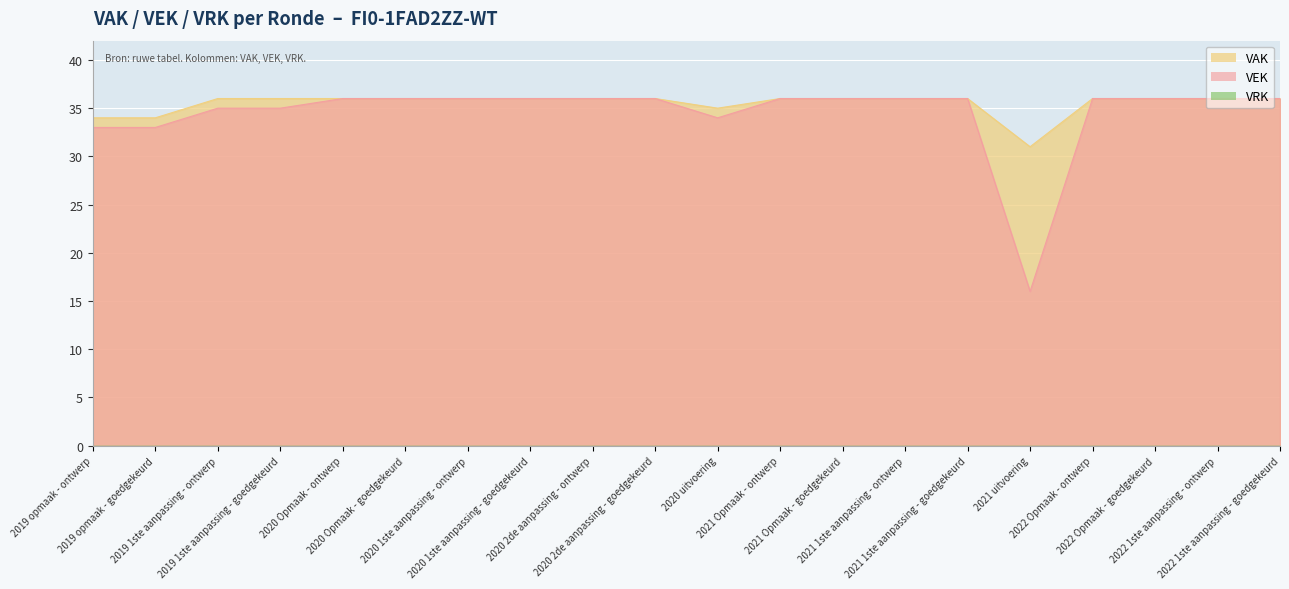

List the labels in order of value, smallest first.

2021 uitvoering, 2019 opmaak - ontwerp, 2019 opmaak - goedgekeurd, 2020 uitvoering, 2019 1ste aanpassing - ontwerp, 2019 1ste aanpassing - goedgekeurd, 2020 Opmaak - ontwerp, 2020 Opmaak - goedgekeurd, 2020 1ste aanpassing - ontwerp, 2020 1ste aanpassing - goedgekeurd, 2020 2de aanpassing - ontwerp, 2020 2de aanpassing - goedgekeurd, 2021 Opmaak - ontwerp, 2021 Opmaak - goedgekeurd, 2021 1ste aanpassing - ontwerp, 2021 1ste aanpassing - goedgekeurd, 2022 Opmaak - ontwerp, 2022 Opmaak - goedgekeurd, 2022 1ste aanpassing - ontwerp, 2022 1ste aanpassing - goedgekeurd